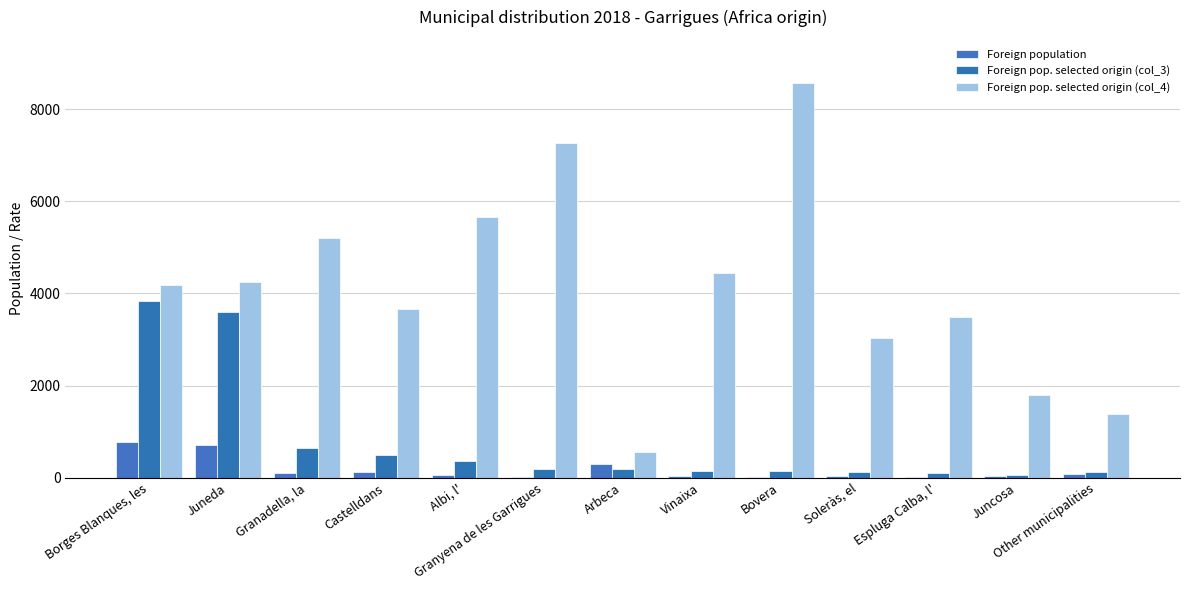

At which label does Foreign pop. selected origin (col_4) reach its minimum?

Arbeca